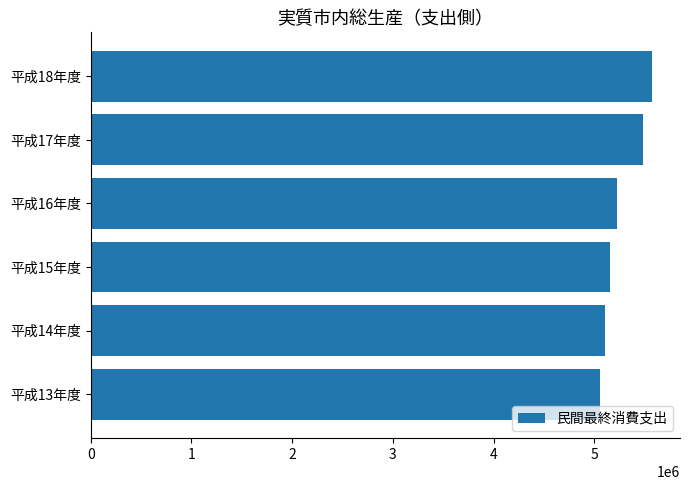

Between 平成17年度 and 平成14年度, which is larger?

平成17年度